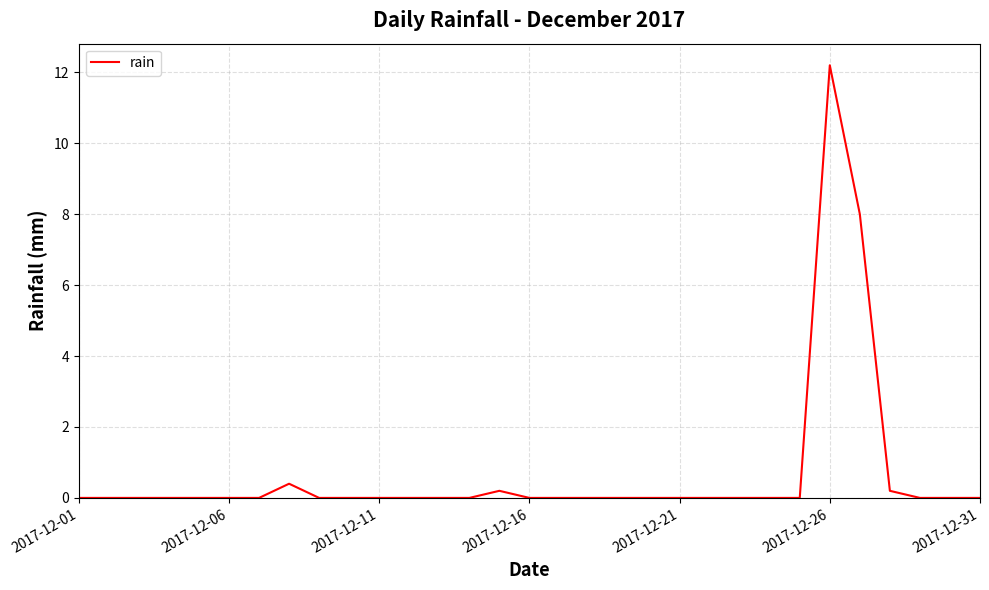

What is the difference between the maximum and second lowest values?

12.2